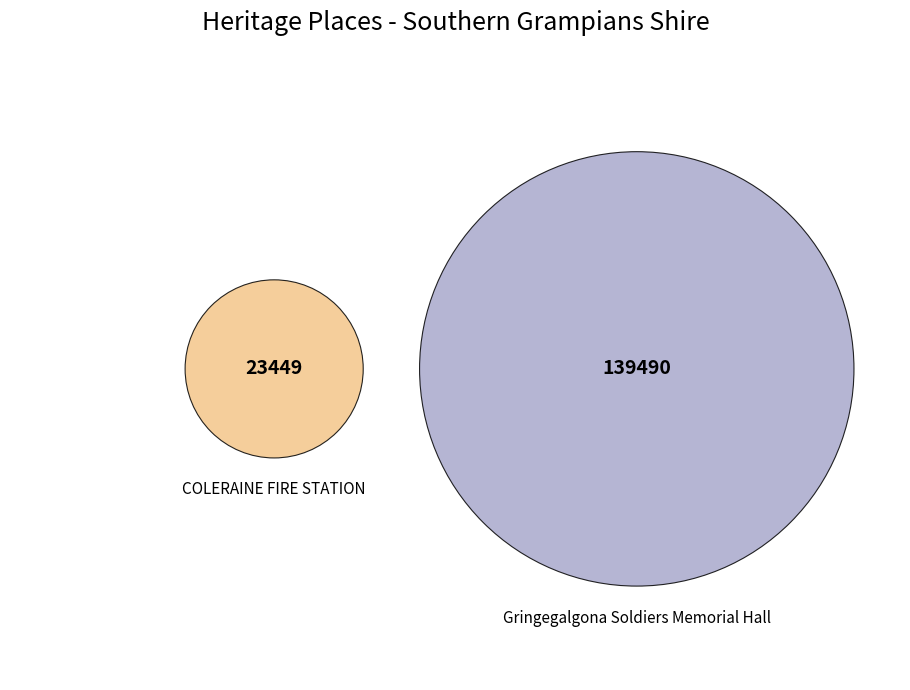

To the nearest percent, what is the average slice percentage?

50%